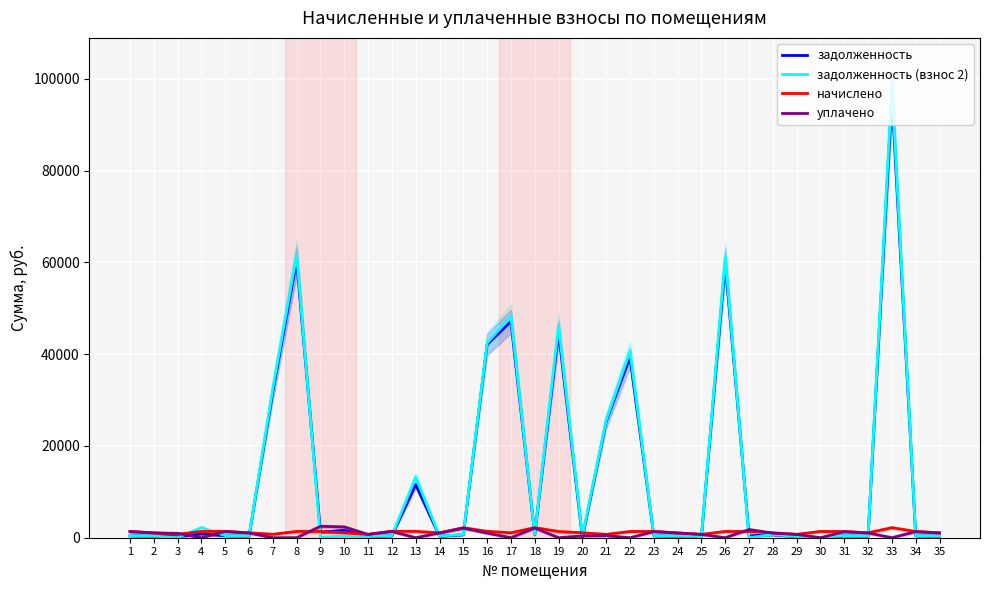

Where is начислено nearest to the value 1461?

12